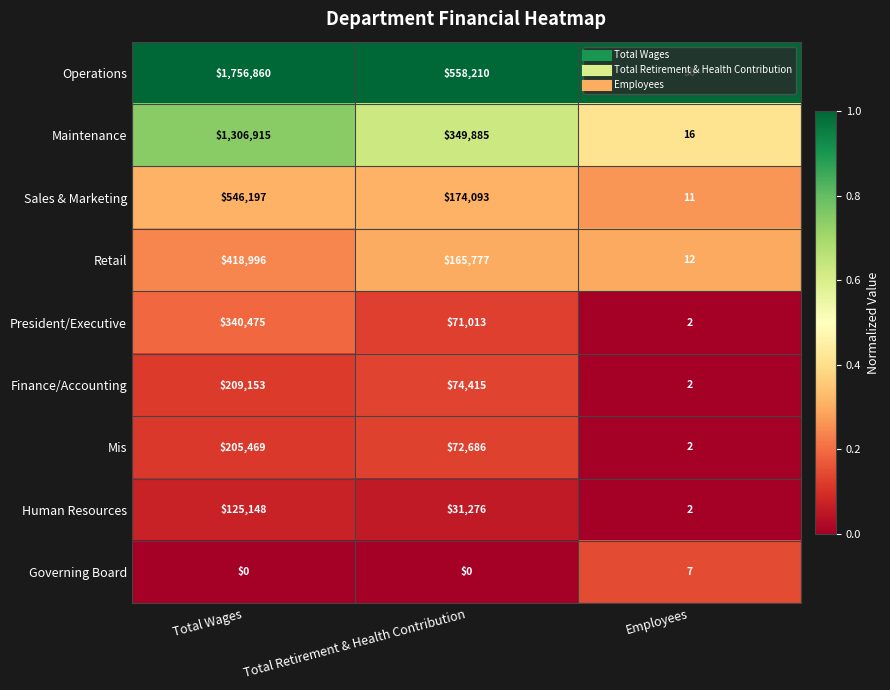

Rank the series by their maximum value, from lowest to highest.

Governing Board, Human Resources, Mis, Finance/Accounting, President/Executive, Retail, Sales & Marketing, Maintenance, Operations